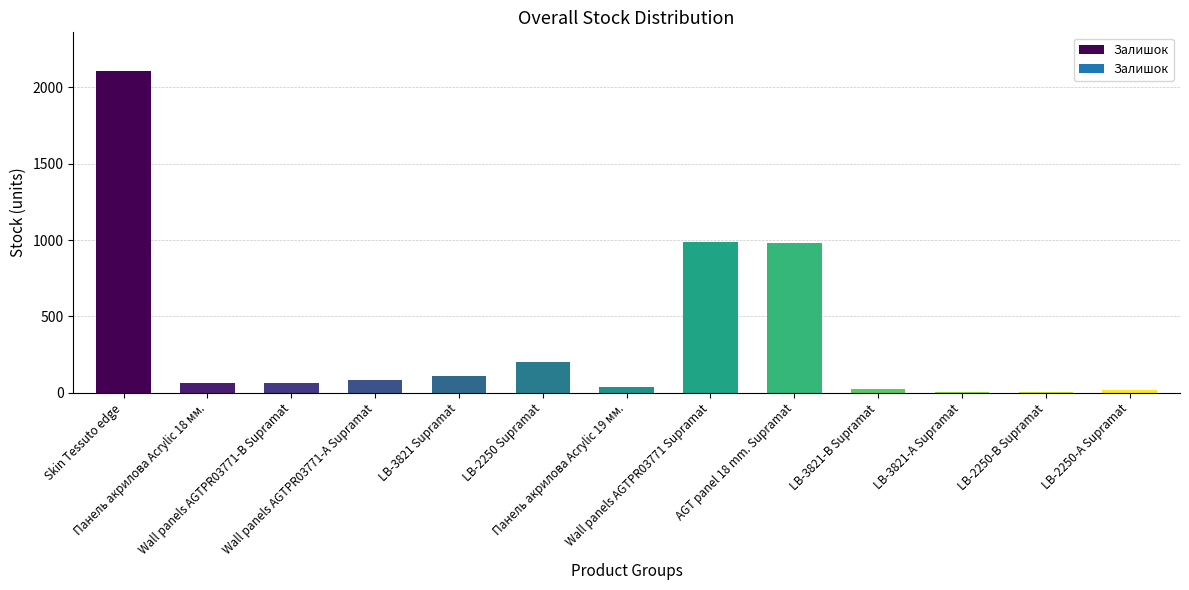

What is the greatest value displayed?

2107